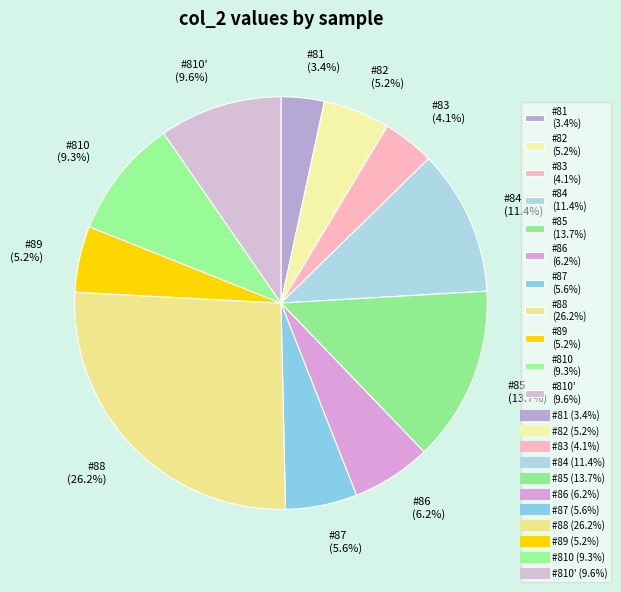

Is there a majority slice in this chart?

No